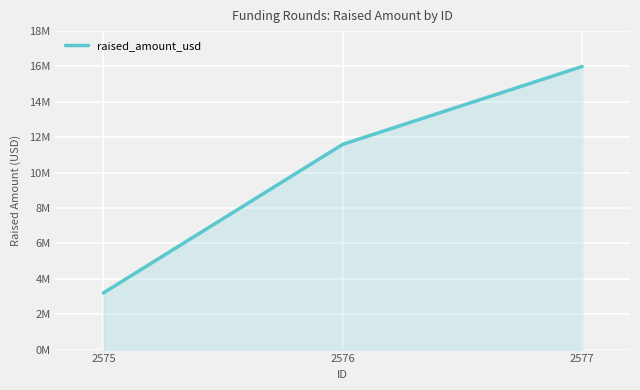

What is the sum of all values?

30800000